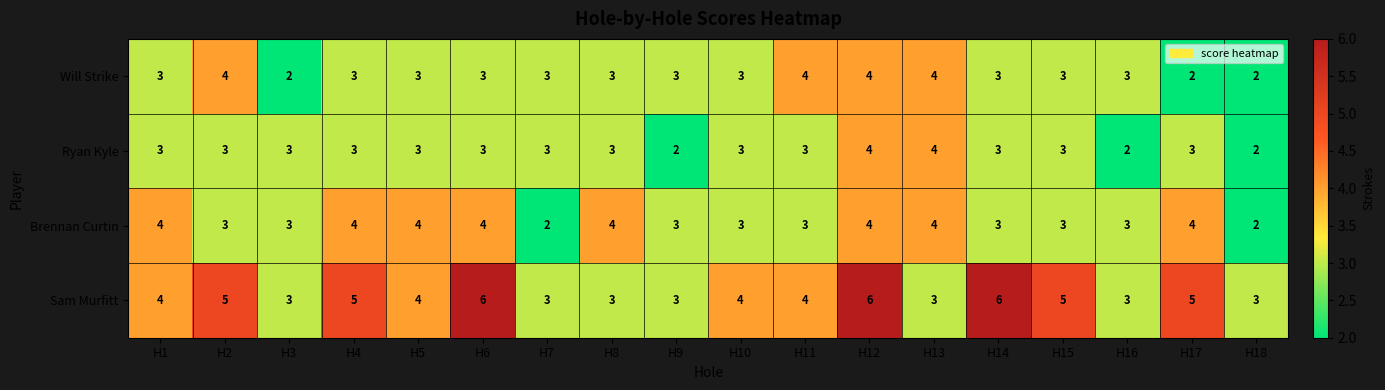

Which series has the largest range (max minus min)?

Sam Murfitt